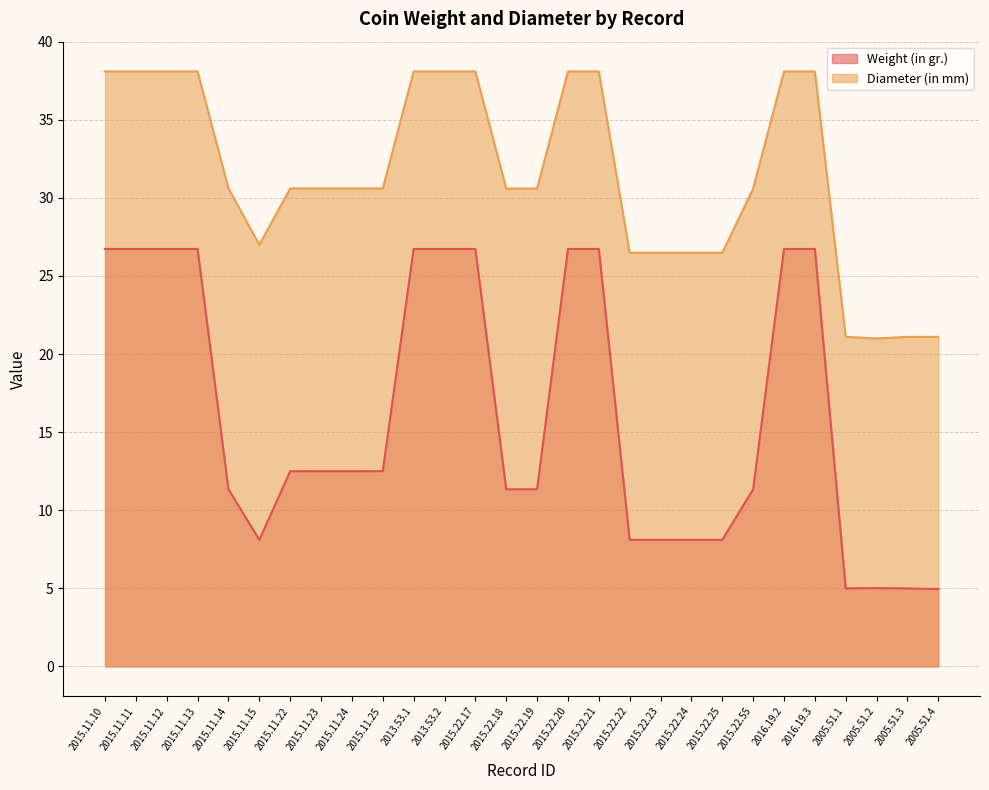

What is the greatest value displayed?

38.1